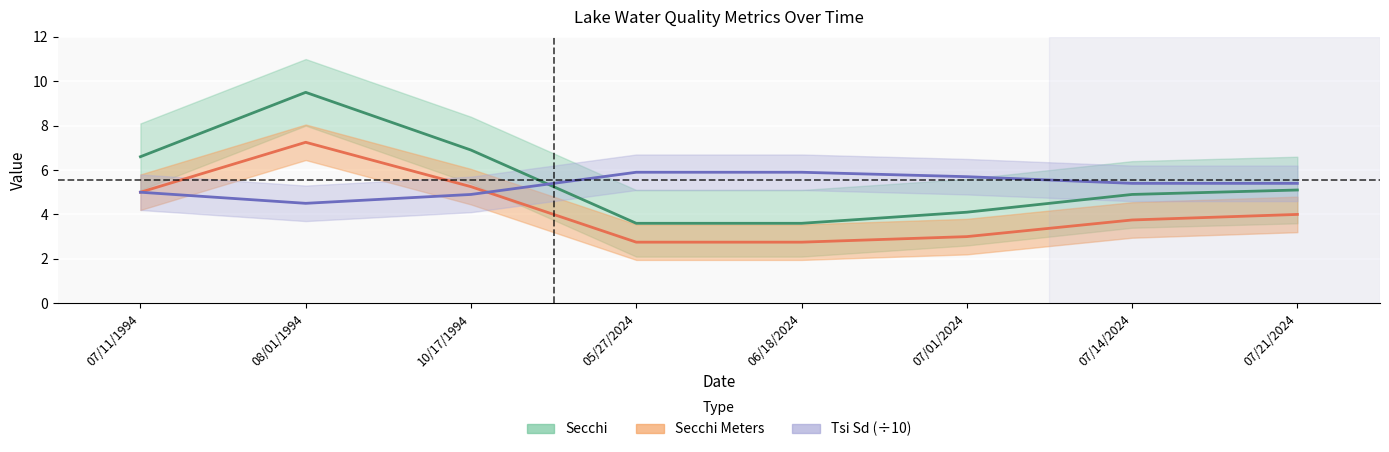

How many lines are shown in the chart?

3